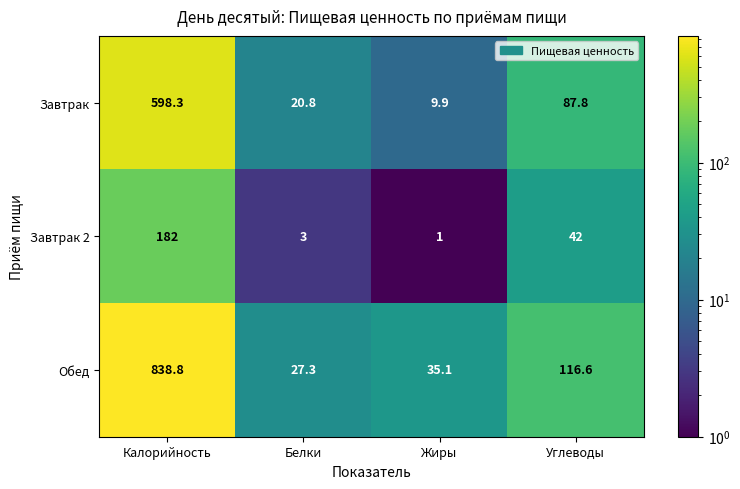

The value of Обед at Калорийность is 838.8. True or false?

True